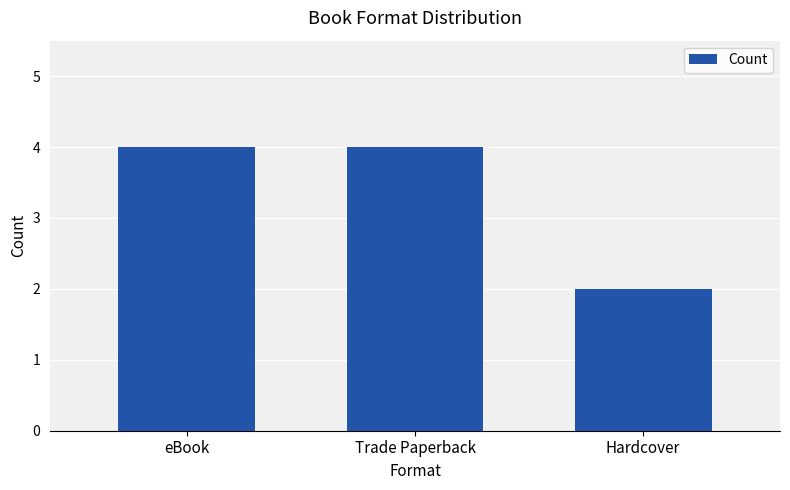

Approximately how many times larger is the value at eBook compared to Trade Paperback?

1.0